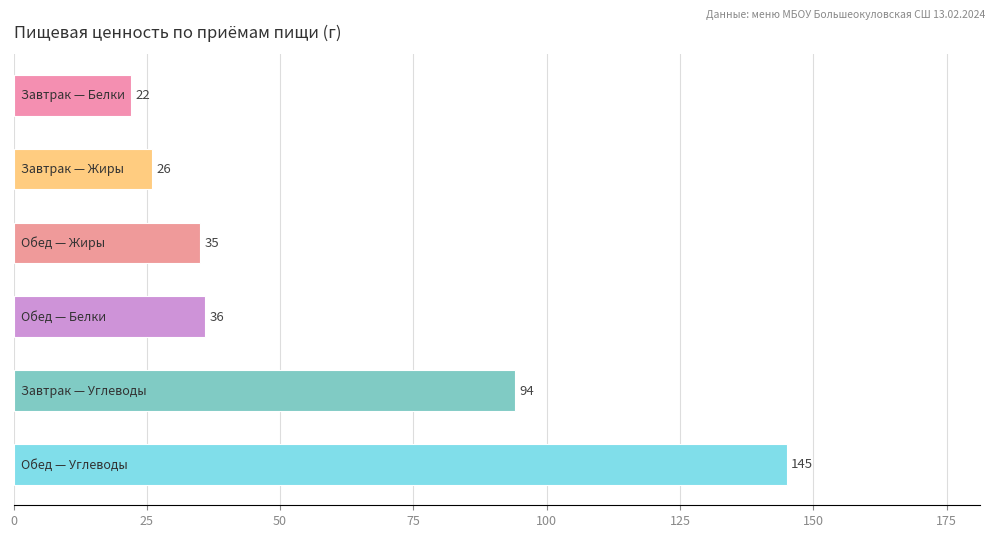

What is the minimum value shown in the chart?

22